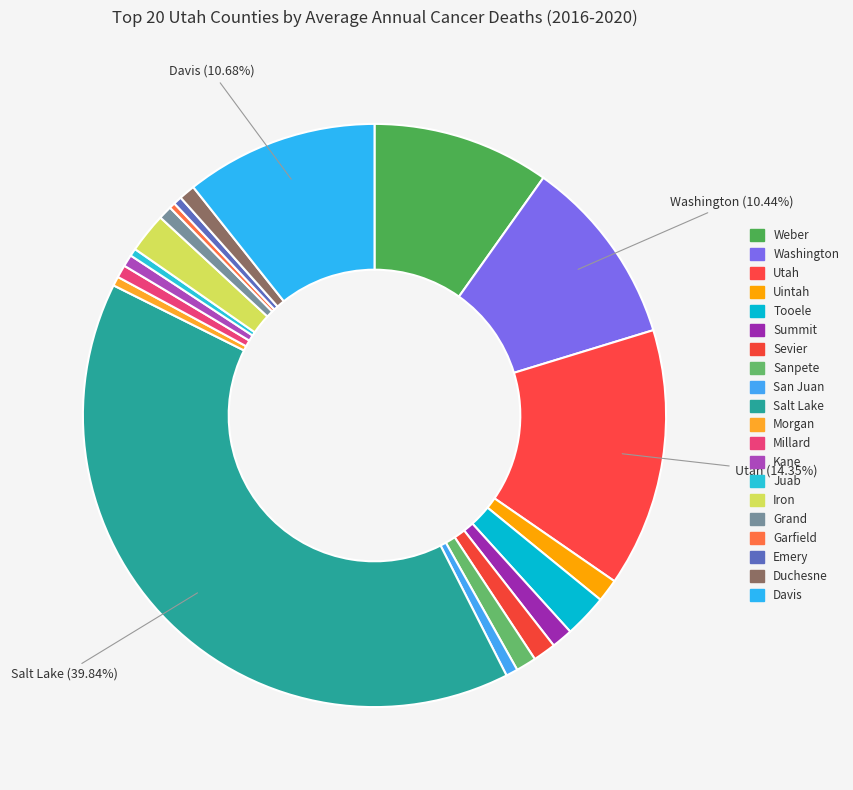

How many segments does this pie chart have?

20